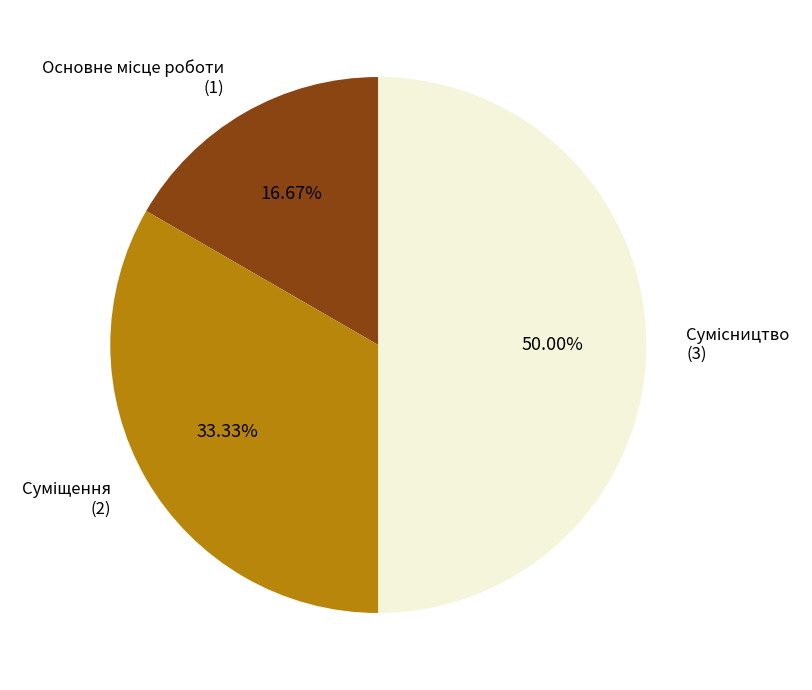

To the nearest percent, what is the average slice percentage?

33%